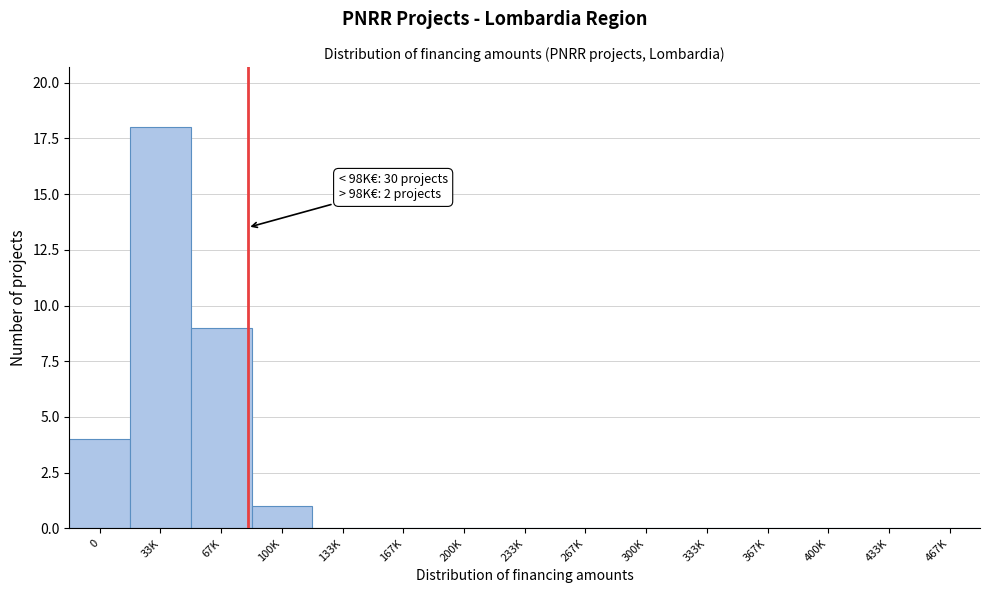

Reading left to right, extract all data points from this chart.

0=4	33K=18	67K=9	100K=1	133K=0	167K=0	200K=0	233K=0	267K=0	300K=0	333K=0	367K=0	400K=0	433K=0	467K=0